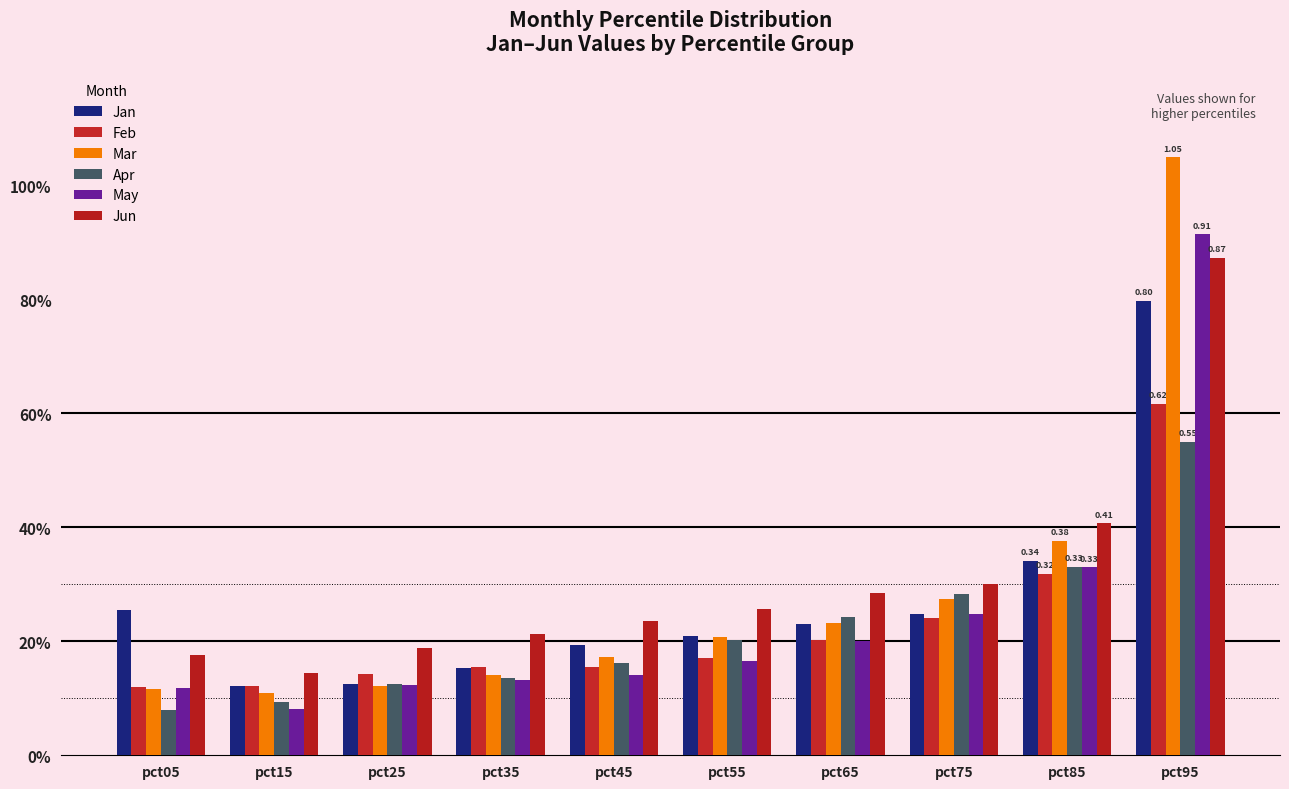

Does the chart contain any negative values?

No